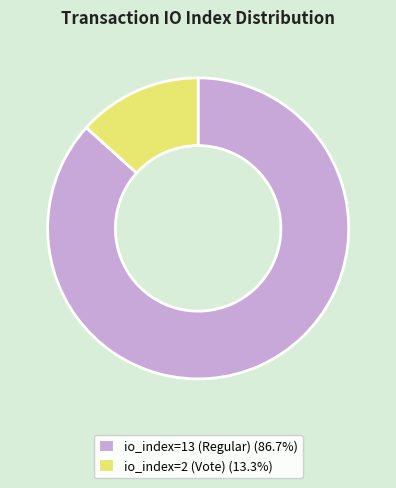

Do io_index=2 (Vote) and io_index=13 (Regular) together represent more than half of the pie?

Yes